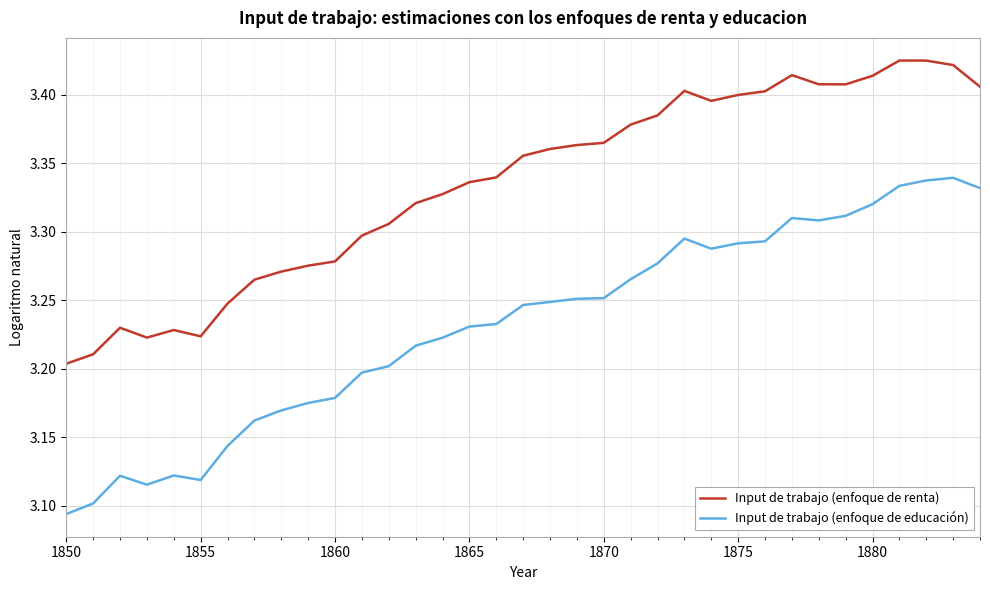

List the series in order of their overall mean, highest first.

Input de trabajo (enfoque de renta), Input de trabajo (enfoque de educación)